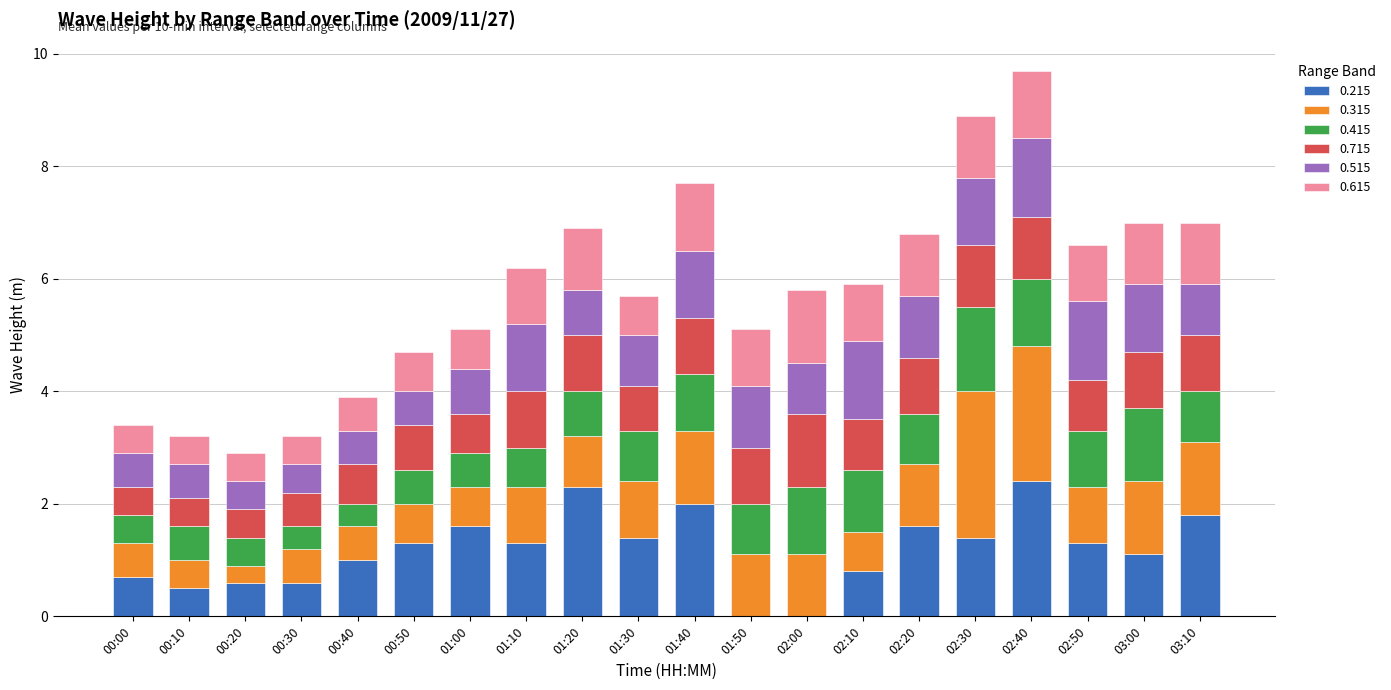

What is the maximum value for 0.215?

2.4